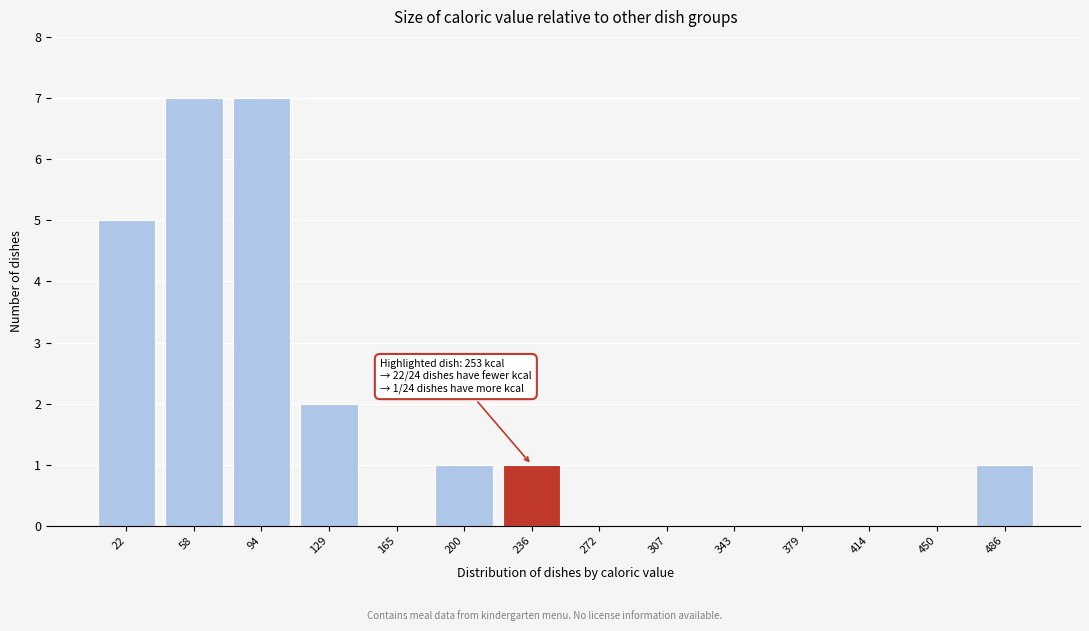

Reading left to right, what are all the values shown in this chart?

22=5	58=7	94=7	129=2	165=0	200=1	236=1	272=0	307=0	343=0	379=0	414=0	450=0	486=1